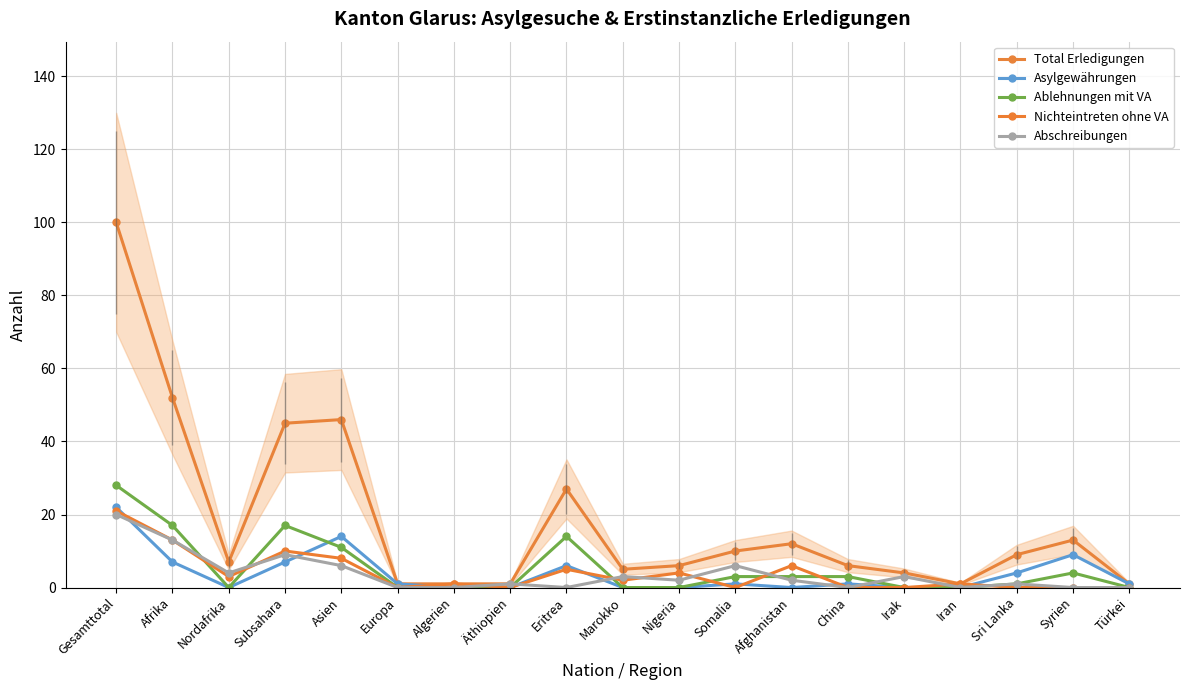

Where is Asylgewährungen nearest to the value 11?

Syrien